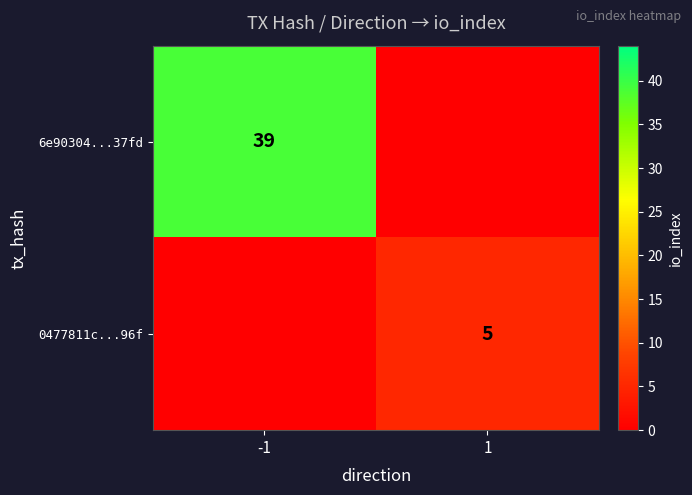

The 6e90304...37fd series shows 39 at -1. True or false?

True